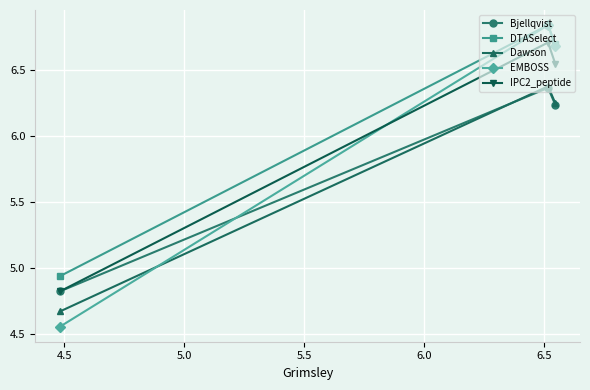

Which series has the largest range (max minus min)?

EMBOSS